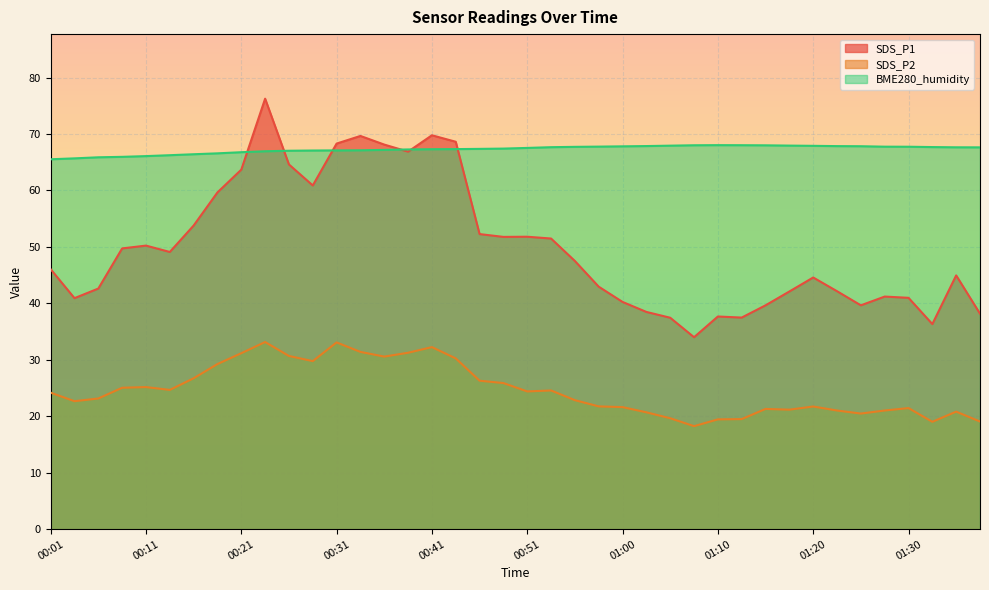

Where do BME280_humidity and SDS_P1 first cross each other?

00:21 and 00:23